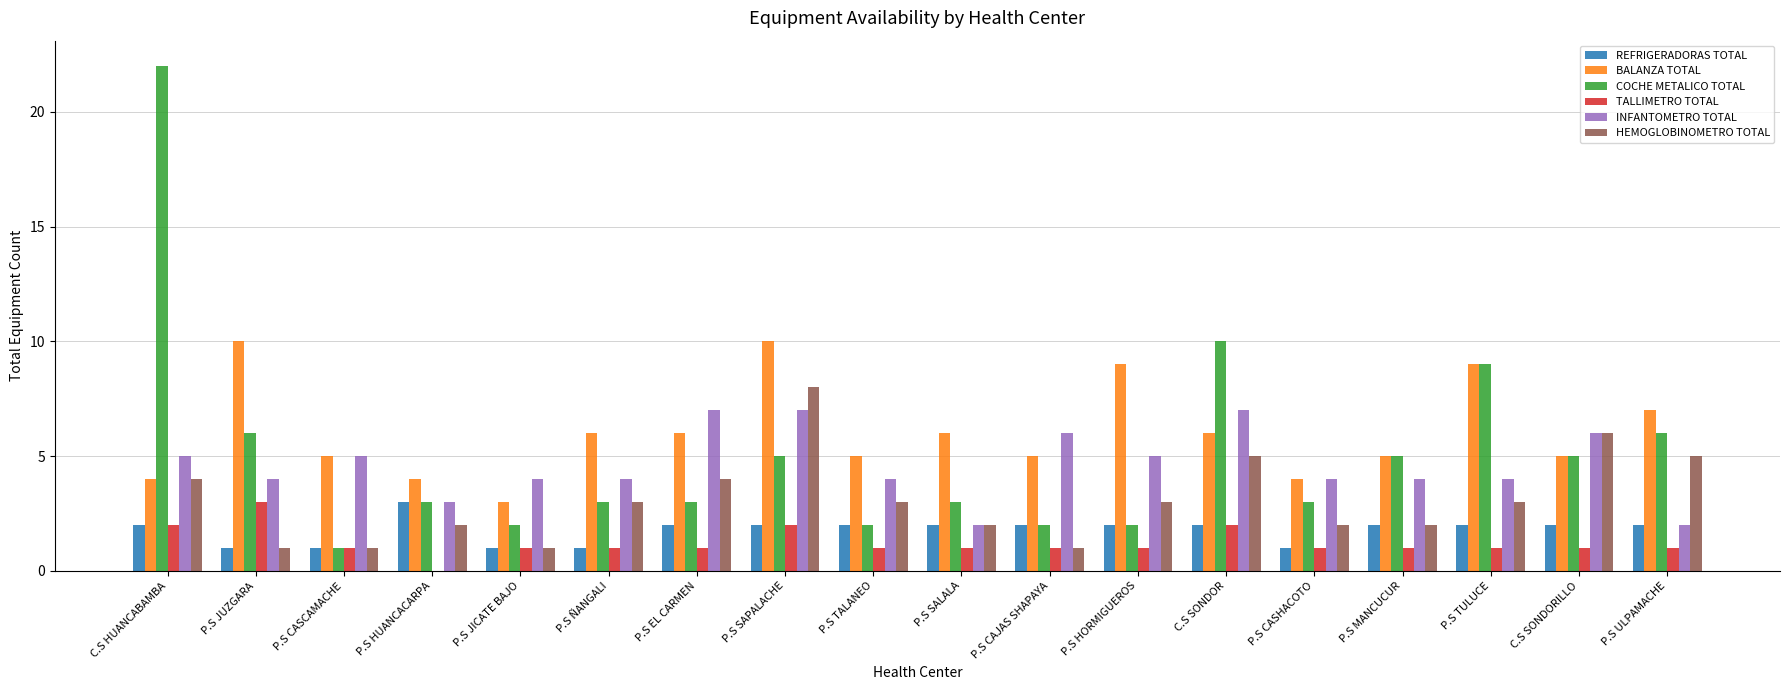

What is the maximum value shown in the chart?

22